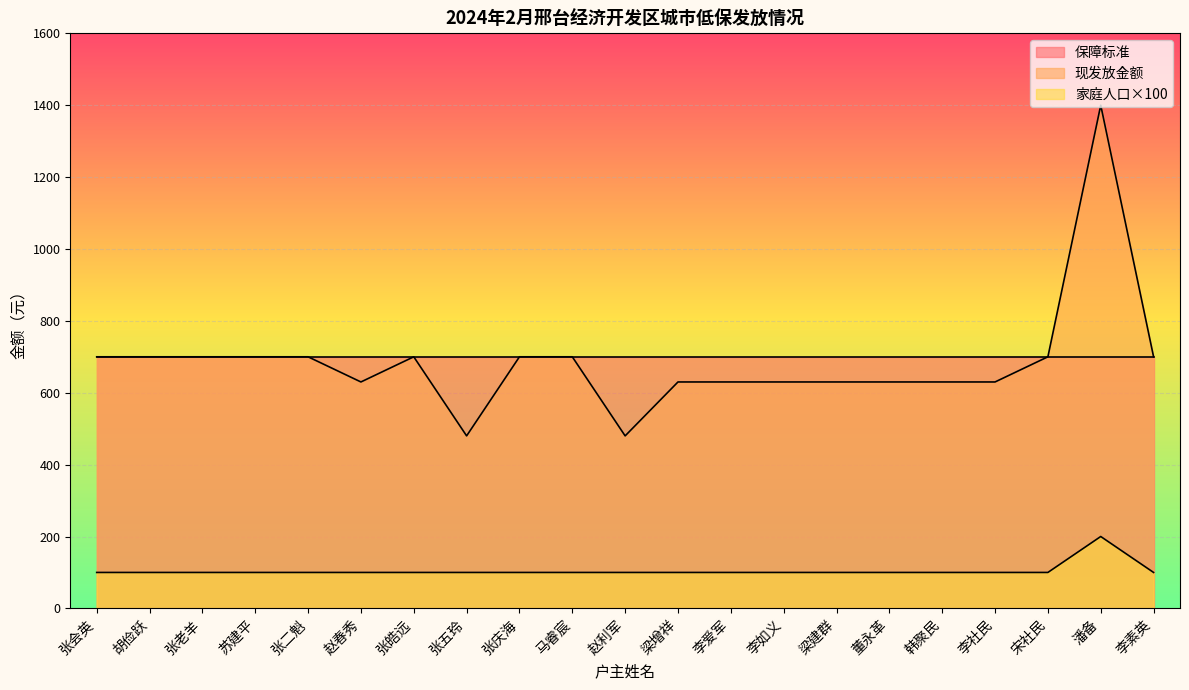

Does the chart display data point markers on the line(s)?

No